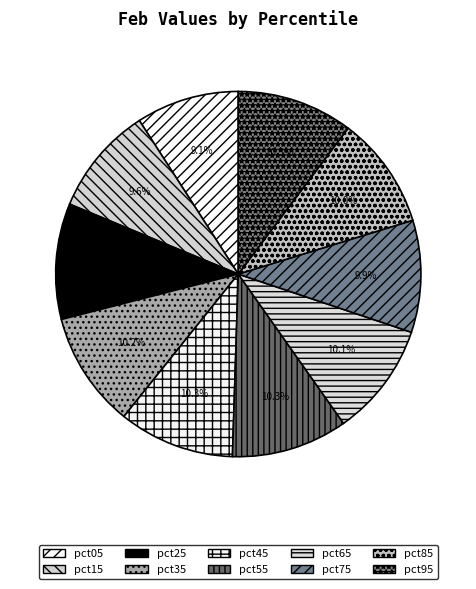

Which has a higher value, pct85 or pct75?

pct85